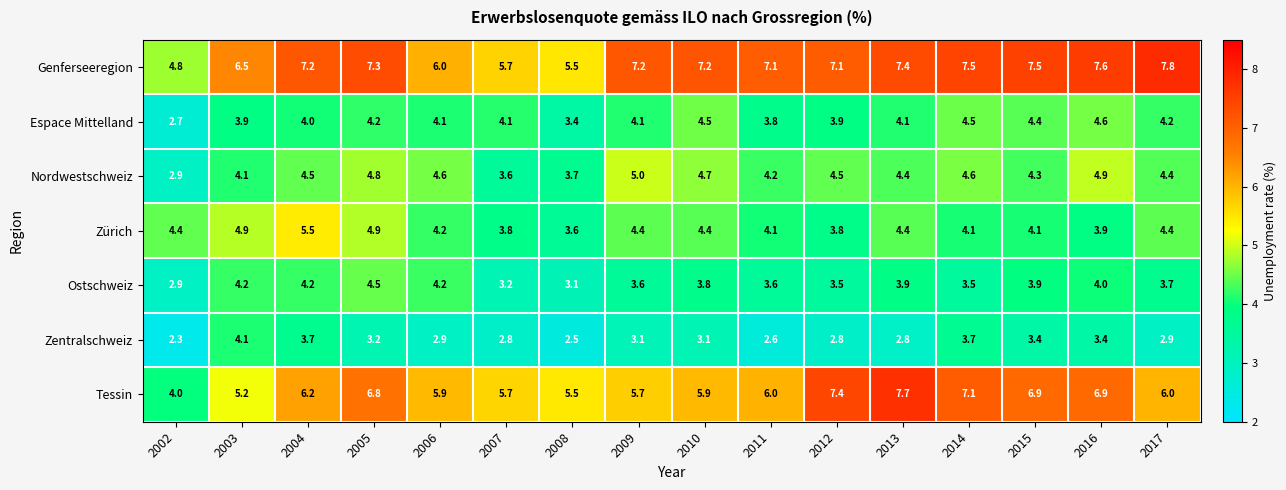

The value of Zürich at 2004 is 8.7. True or false?

False